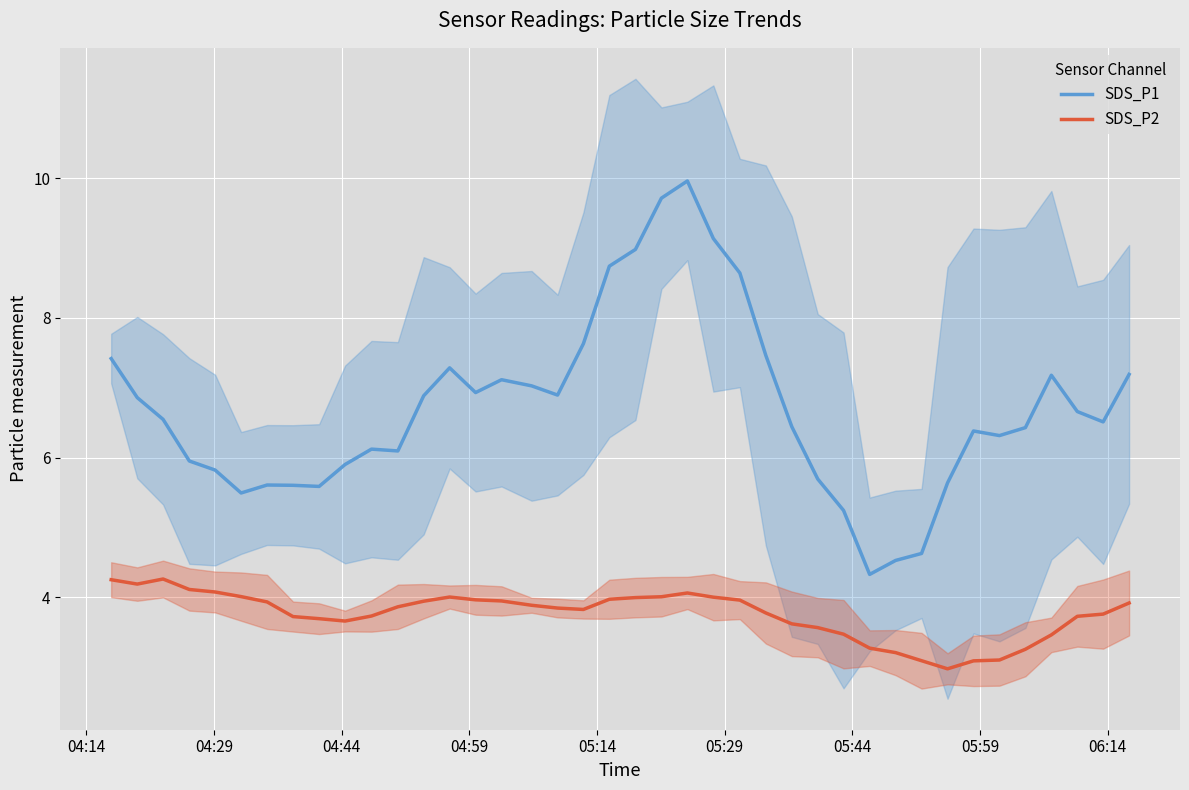

True or false: SDS_P1 and SDS_P2 cross at least once.

False